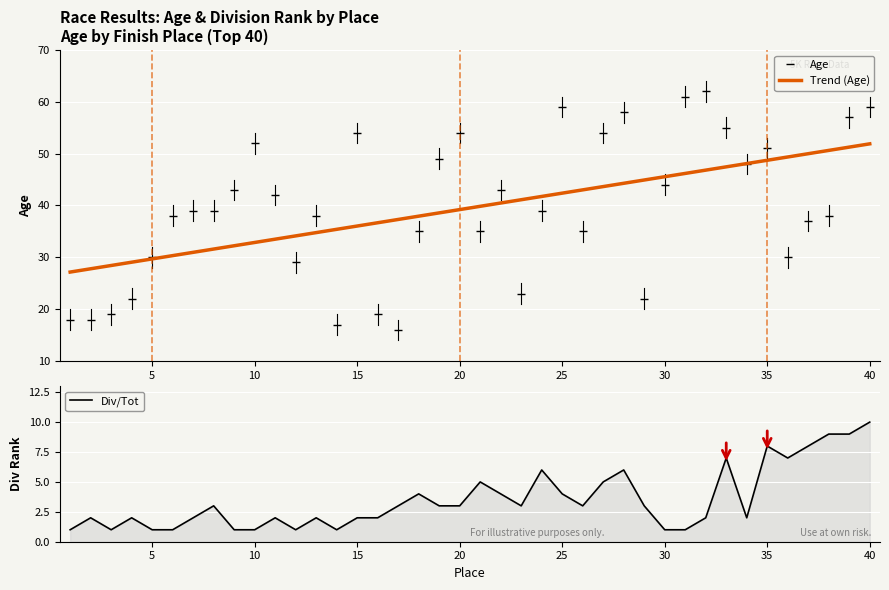

What are all the series names shown in the legend?

Age, Trend (Age), Div/Tot